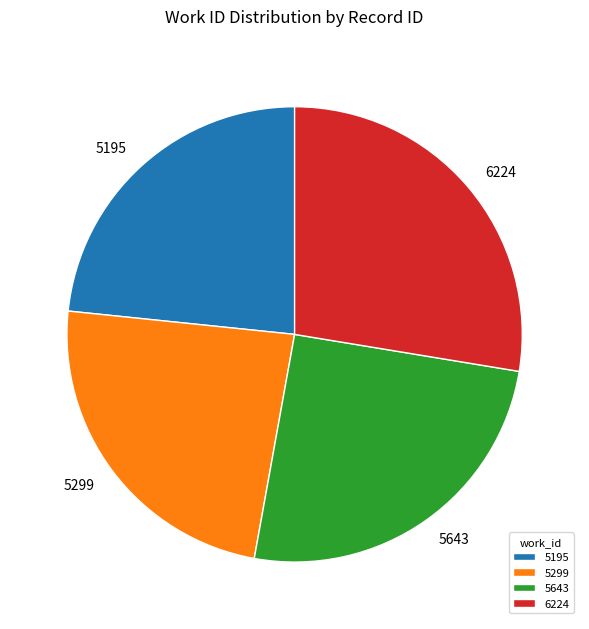

True or false: 5643 accounts for 25% of the total.

True